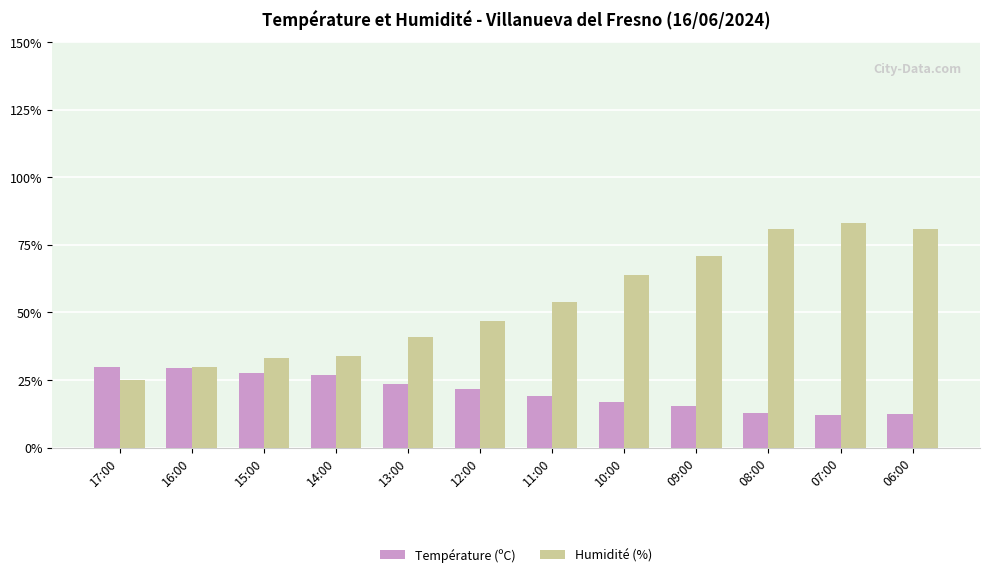

Between 13:00 and 09:00, which series saw the biggest shift?

Humidité (%)